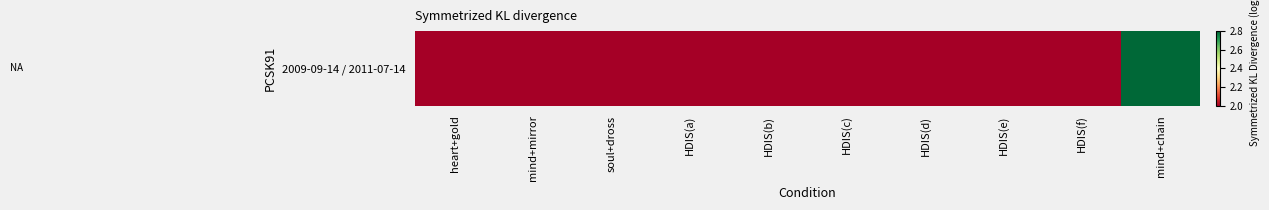

Approximately how many times larger is the value at mind+chain compared to soul+dross?

1.7